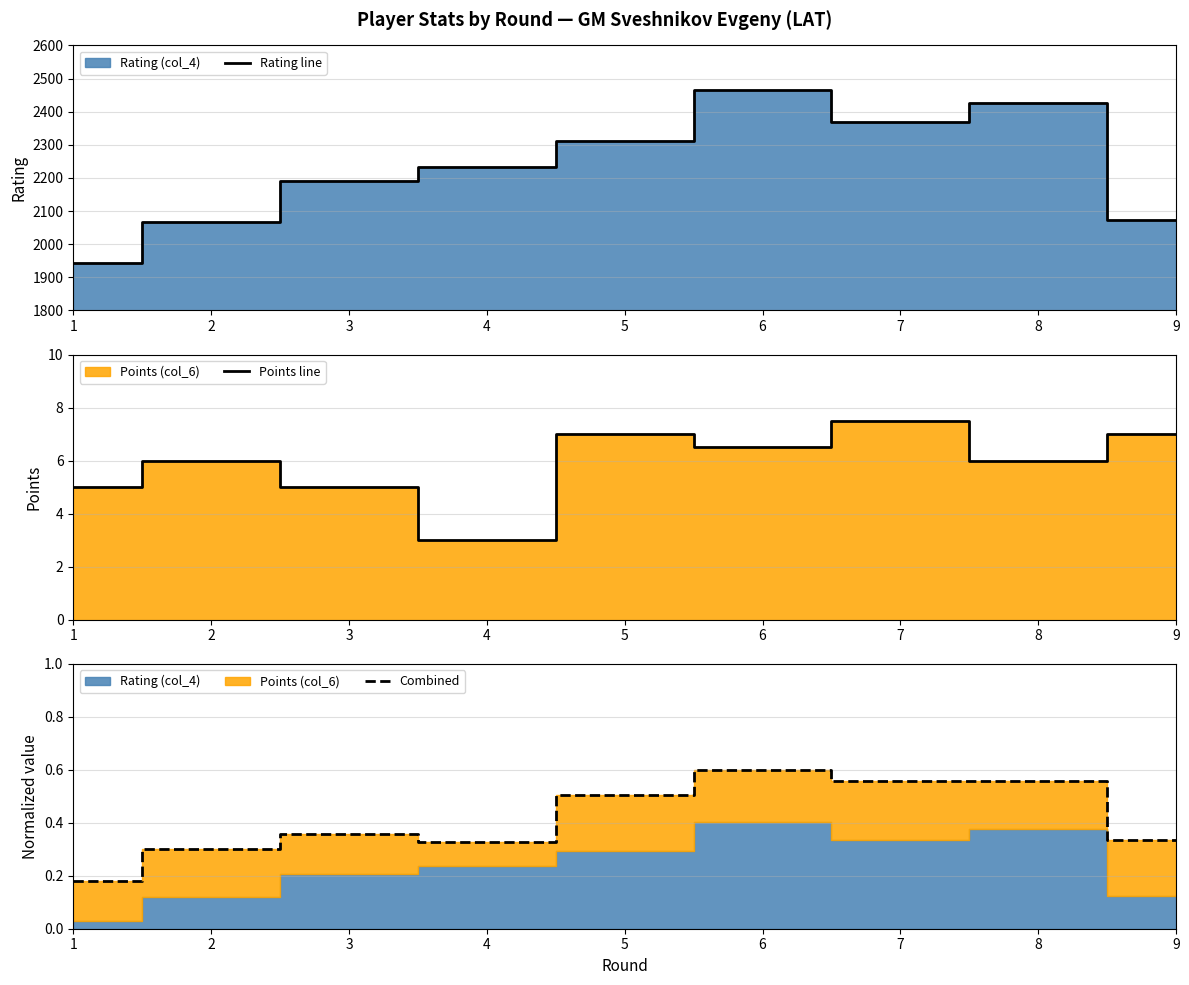

True or false: Points line and Rating line cross at least once.

False